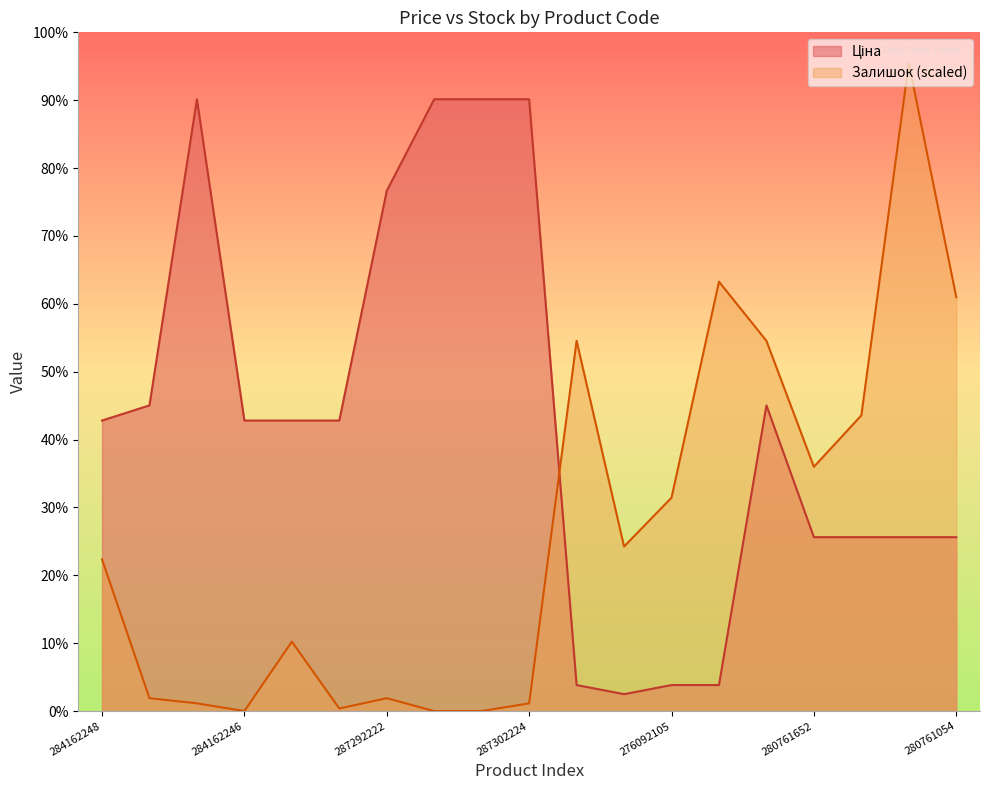

What is the difference between the maximum and second lowest values in the Залишок series?

21000.0